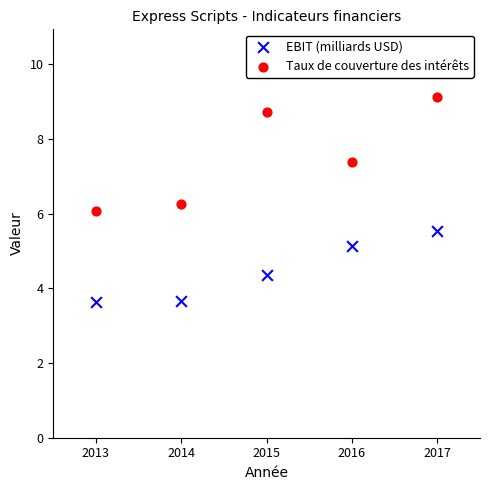

Which series contains the highest Y value?

Taux de couverture des intérêts